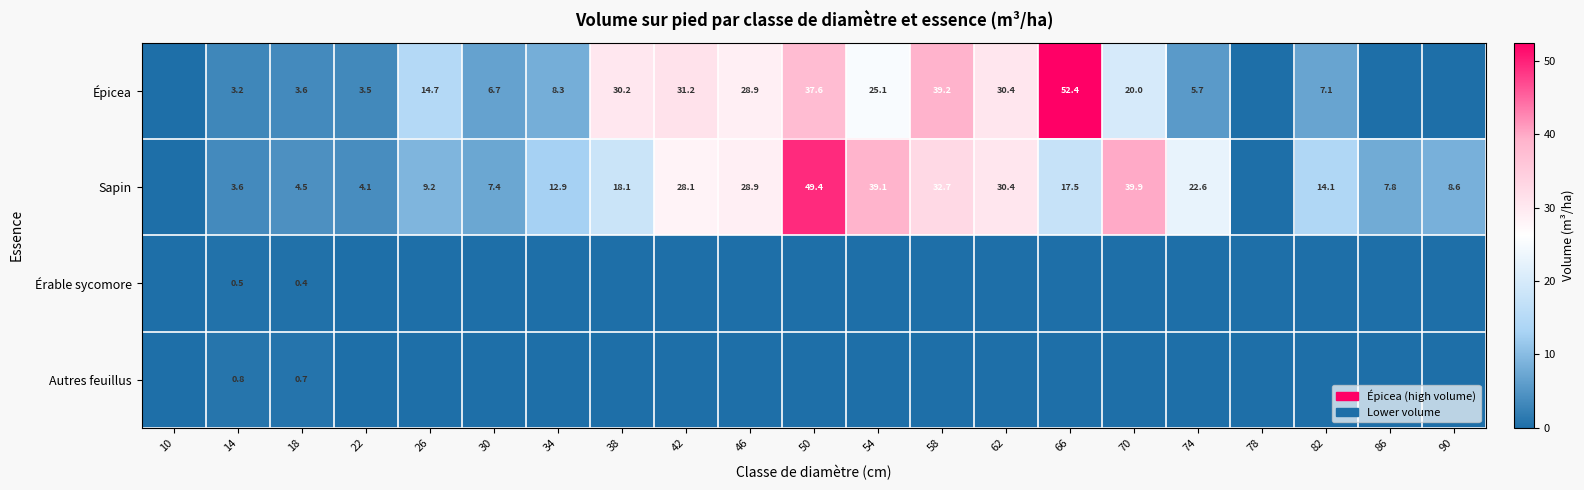

What is the total value across all series at 18?

9.2